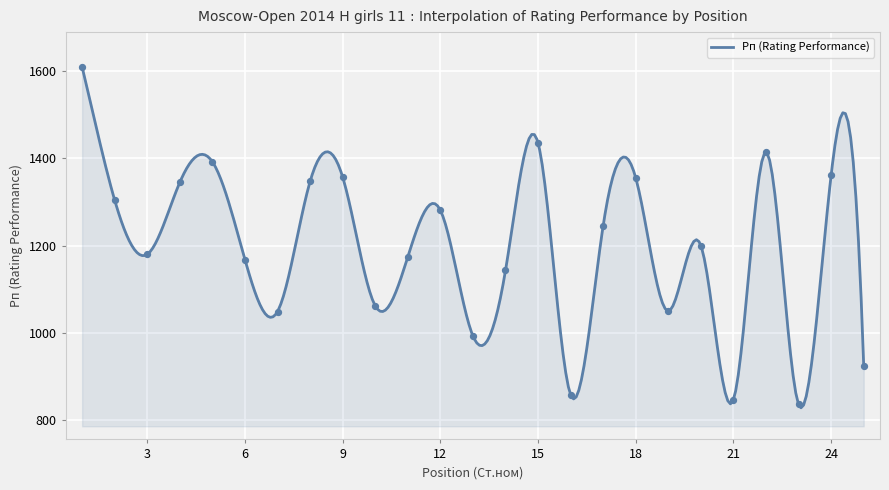

Which has a higher value, 19 or 9?

9